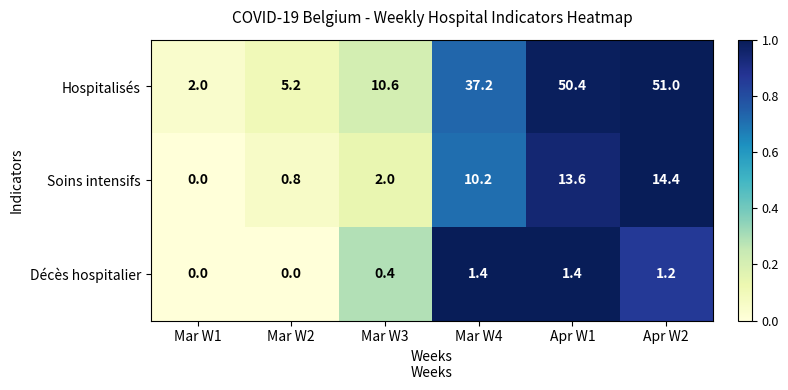

How many series are shown in this chart?

3